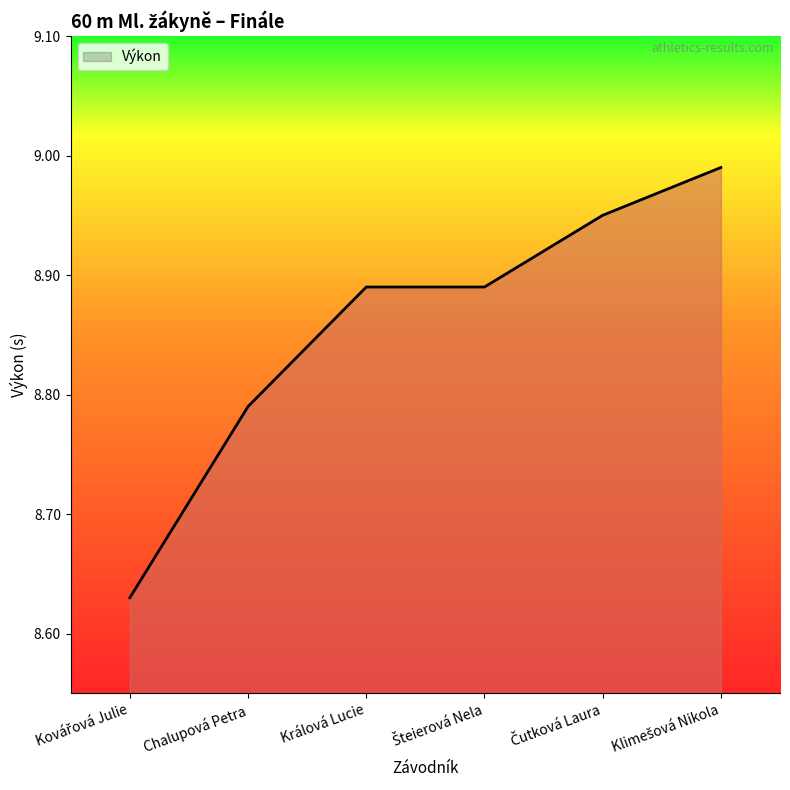

Approximately how many times larger is the value at Králová Lucie compared to Chalupová Petra?

1.0